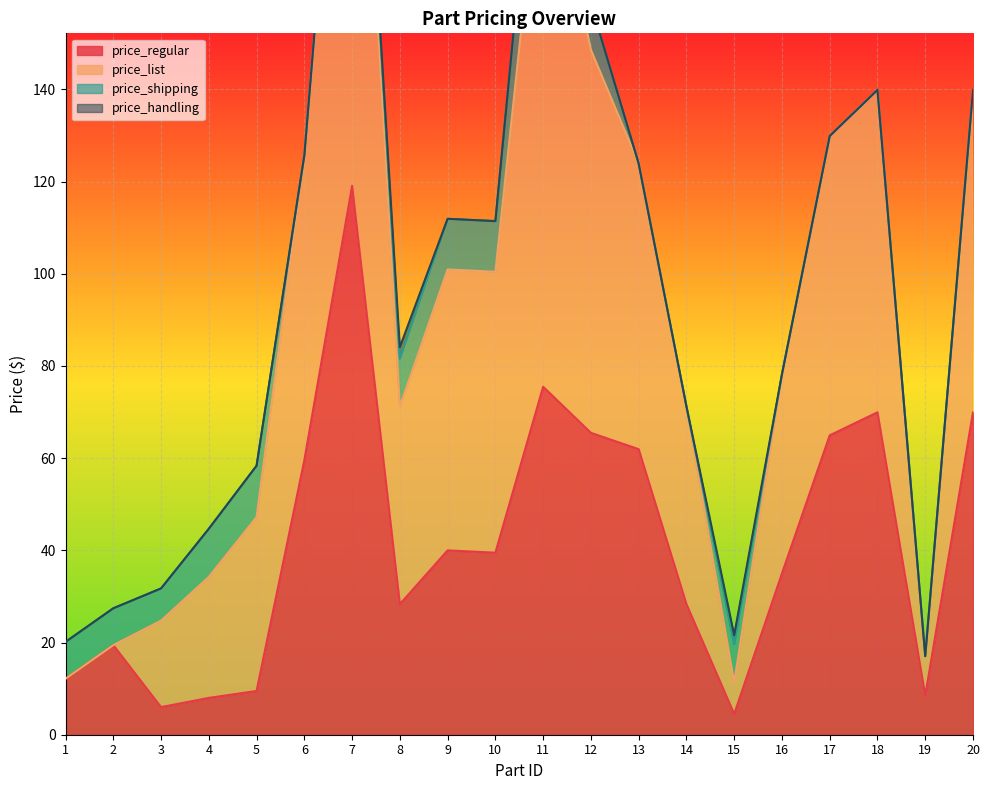

True or false: price_list has a value of 206.0 at 6.

False